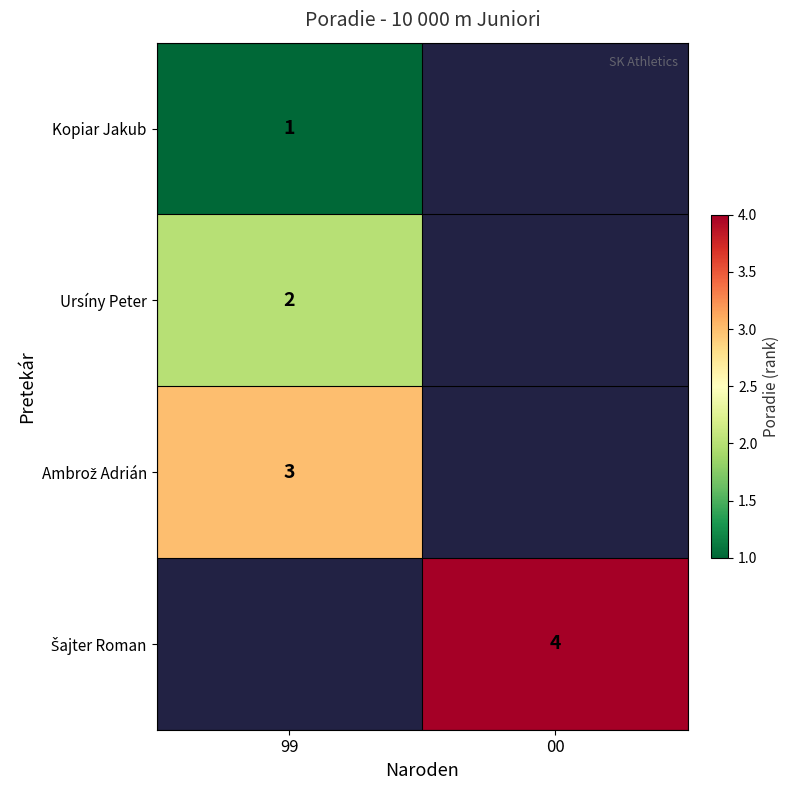

Is it true that Kopiar Jakub equals 1 at 99?

True